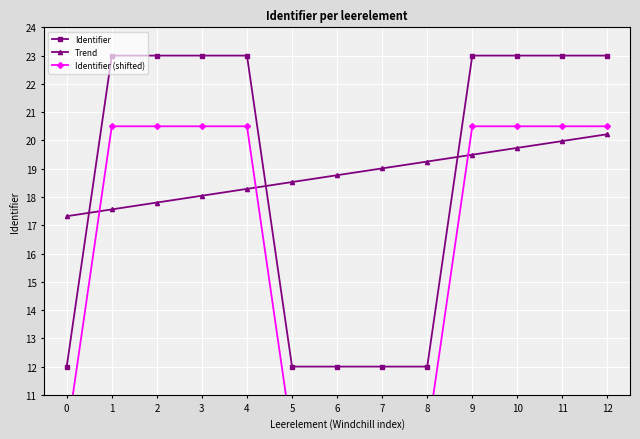

What is the sum of all Identifier (shifted) values?

211.5